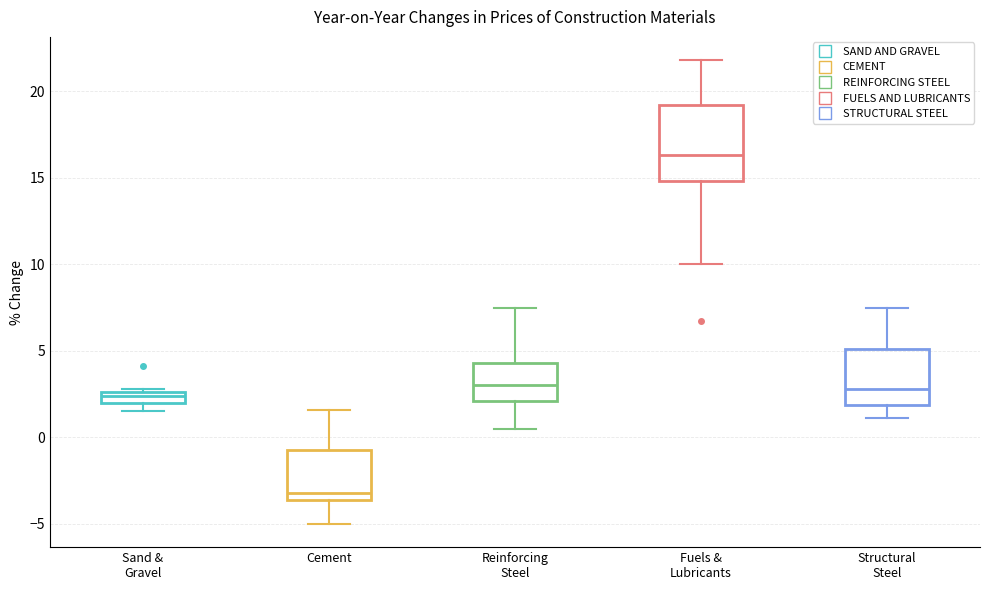

Where does the upper whisker of the box for Structural Steel end on the y-axis? The values are not printed on the chart, so give them approximately, as read against the axis.

7.5